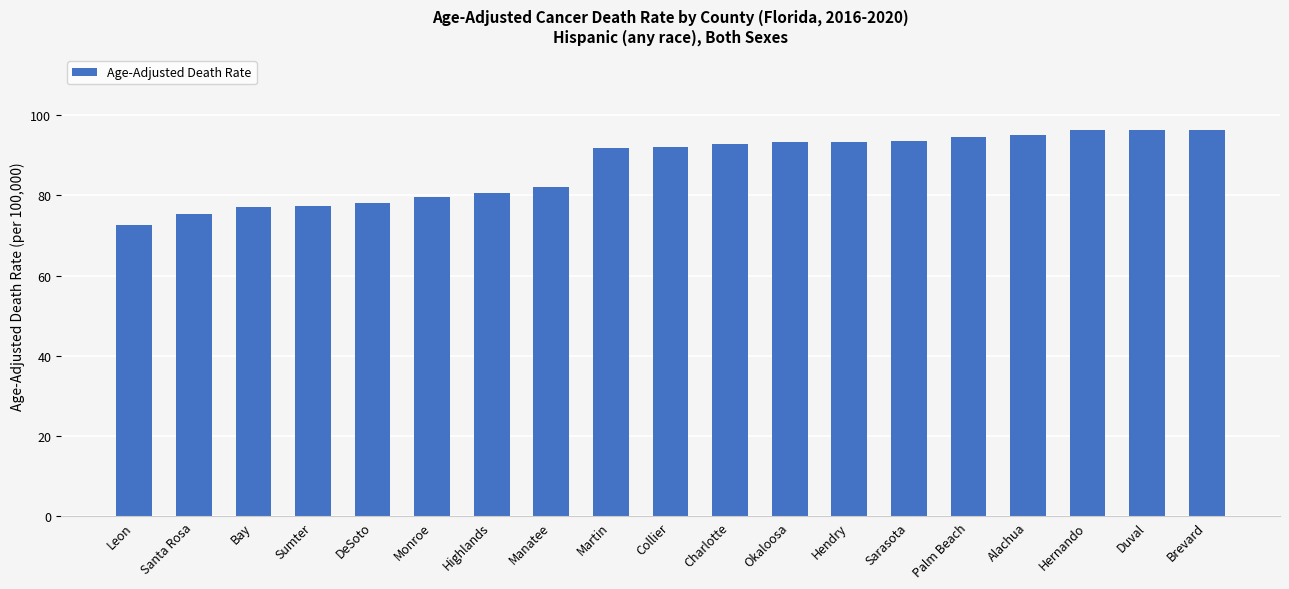

What is the minimum value shown in the chart?

72.6